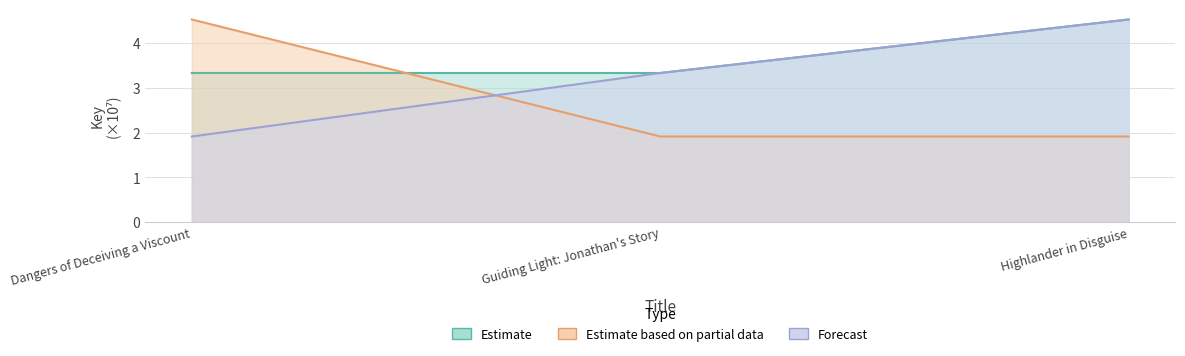

How many Estimate values are between 3 and 4?

2